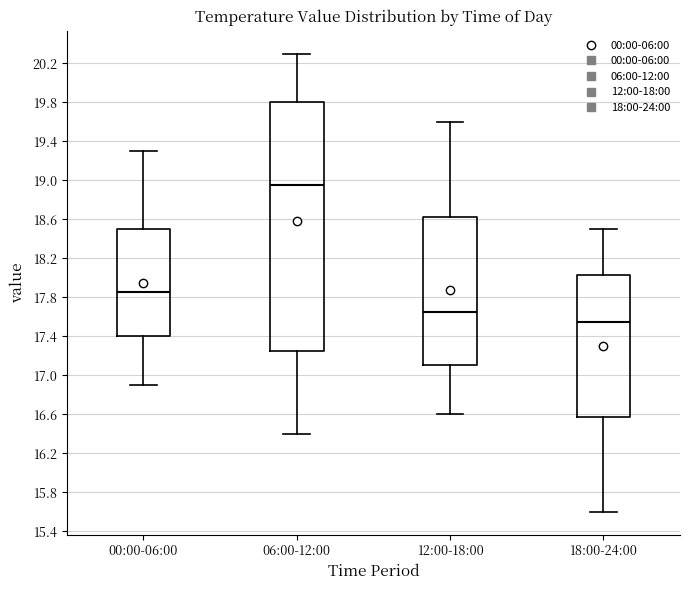

Which box has the highest median line?

06:00-12:00